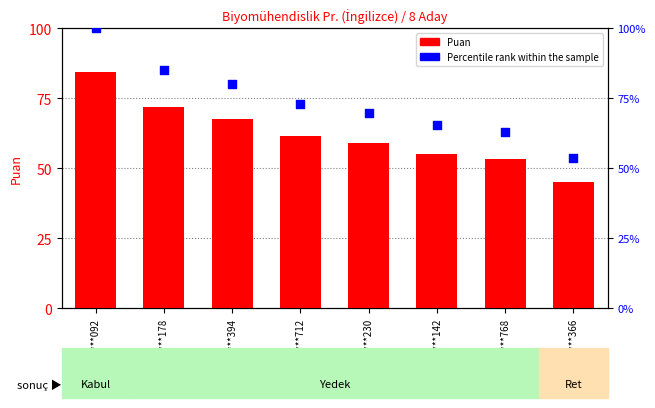

Which series has the widest spread of Y values?

Percentile rank within the sample